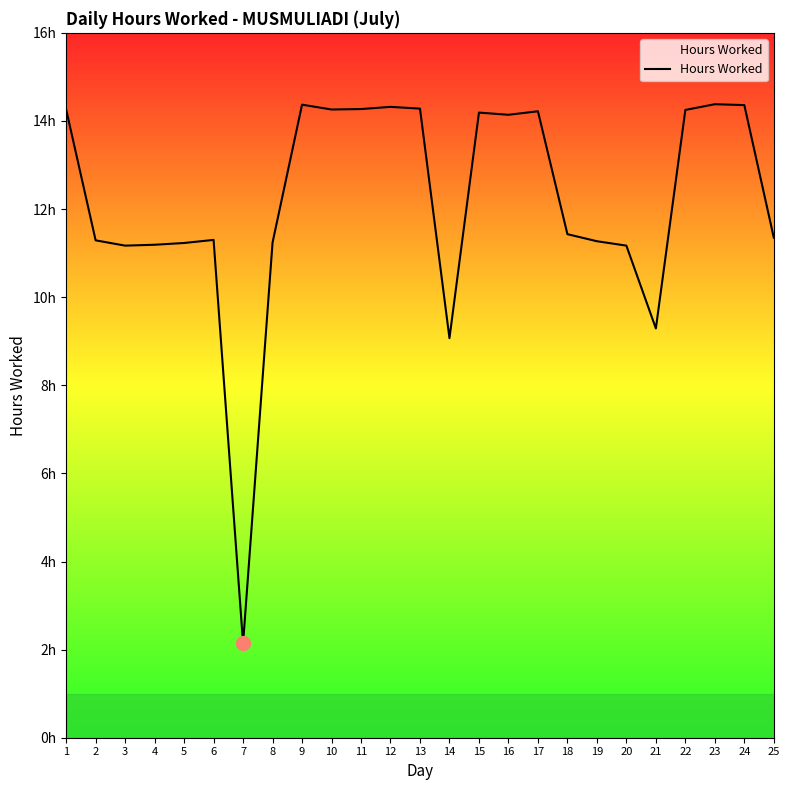

Is this an area chart (filled region under the line)?

Yes